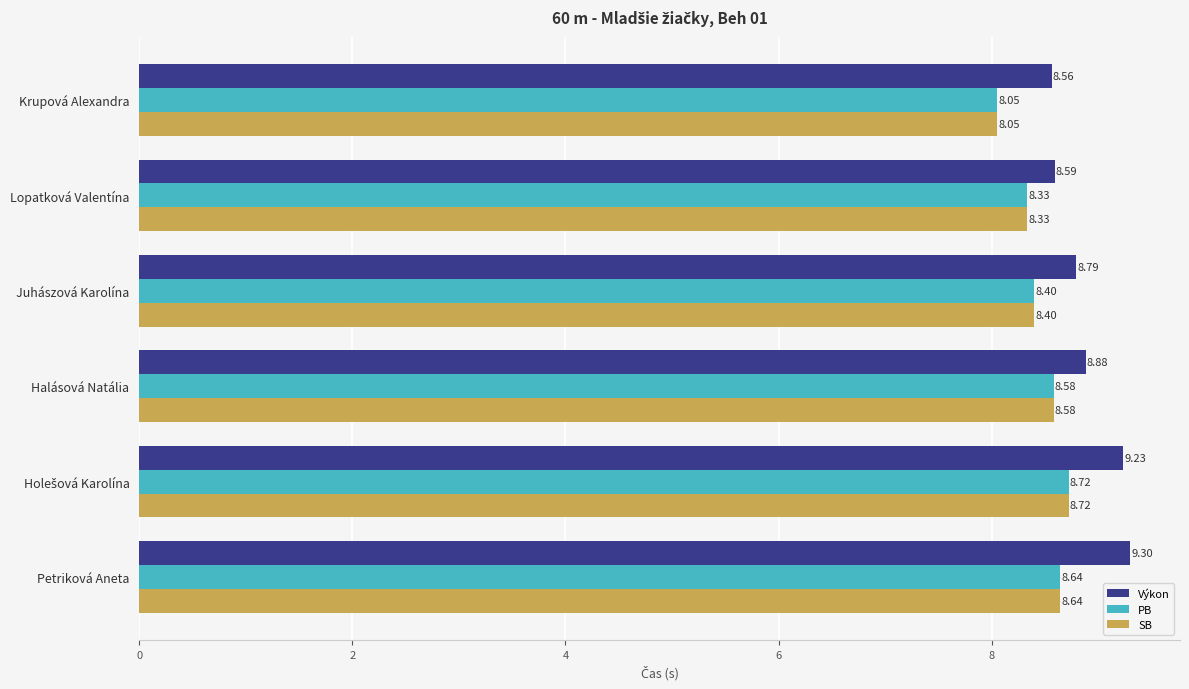

Which series has the widest spread of values?

Výkon